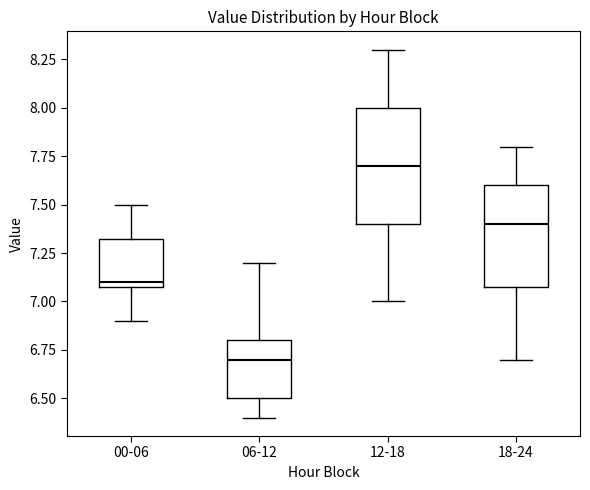

Reading left to right, transcribe this box plot: for each box, give where its median line is, the range the box spans, and where its two whiskers end, as read against the y-axis. The values are not printed on the chart, so give them approximately, as read against the axis.

00-06: median 7.10 (just above the box's lower edge), box 7.10 to 7.35, whiskers 6.90 to 7.50
06-12: median 6.70, box 6.50 to 6.80, whiskers 6.40 to 7.20
12-18: median 7.70, box 7.40 to 8.00, whiskers 7.00 to 8.30
18-24: median 7.40, box 7.10 to 7.60, whiskers 6.70 to 7.80